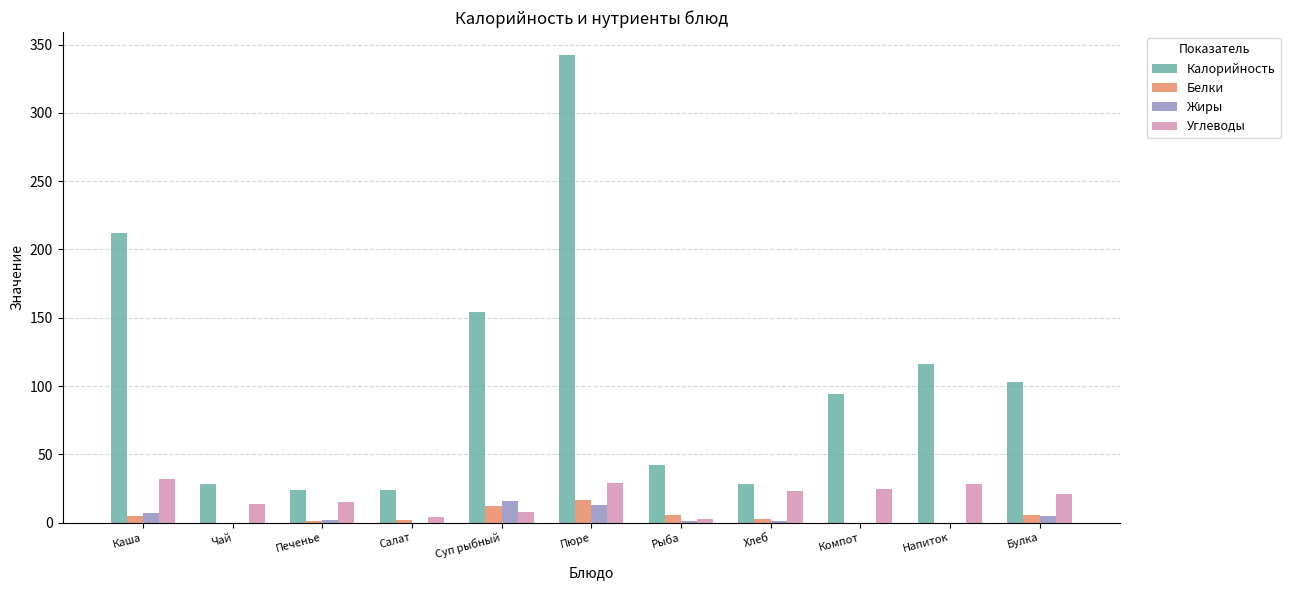

Which series has the largest total across all categories?

Калорийность